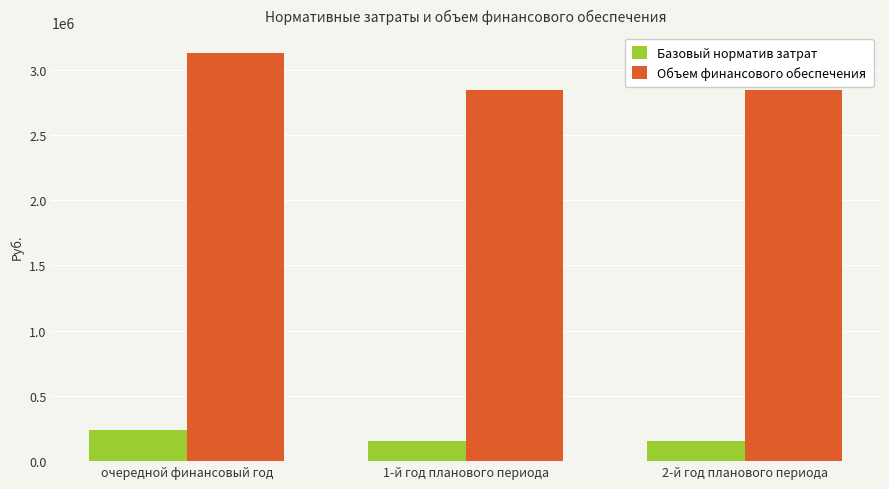

Is it true that Объем финансового обеспечения equals 2840195.0 at 1-й год планового периода?

True